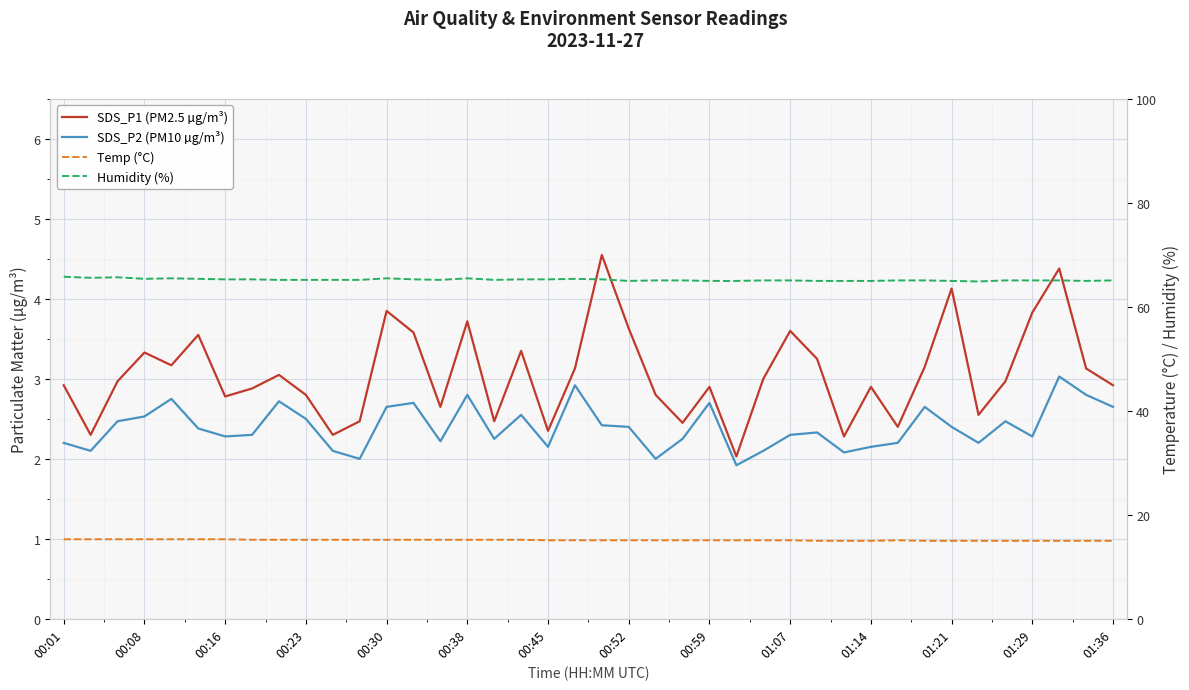

What is the difference between the Humidity (%) values at 00:23 and 14?

0.2